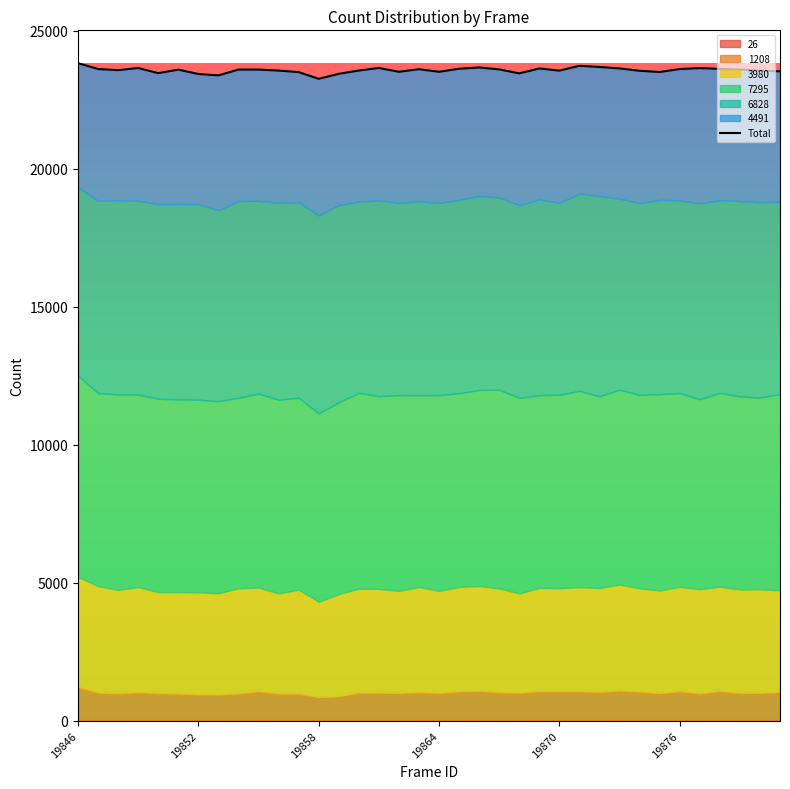

What is the ratio of the value at 17 to the value at 10?

1.0